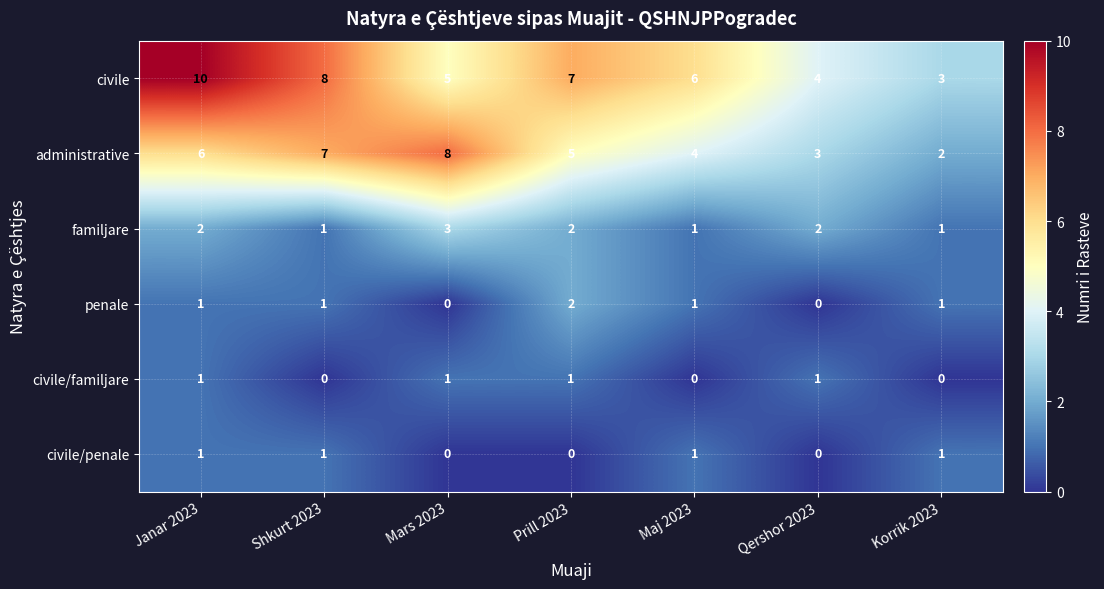

Which series has the widest spread of values?

civile